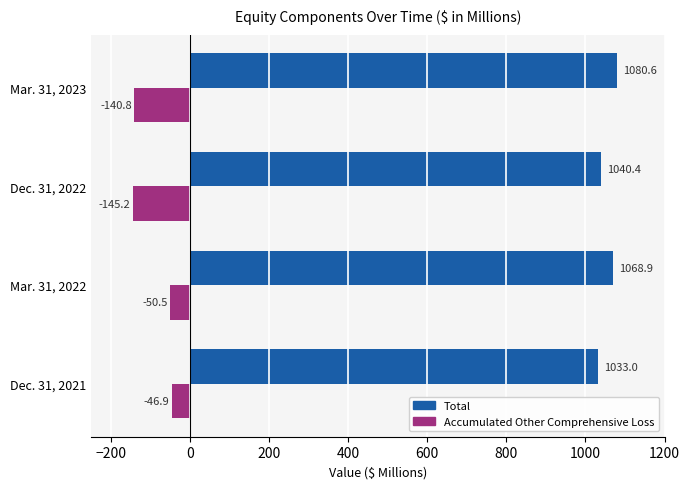

What is the sum of all Total values?

4222.9